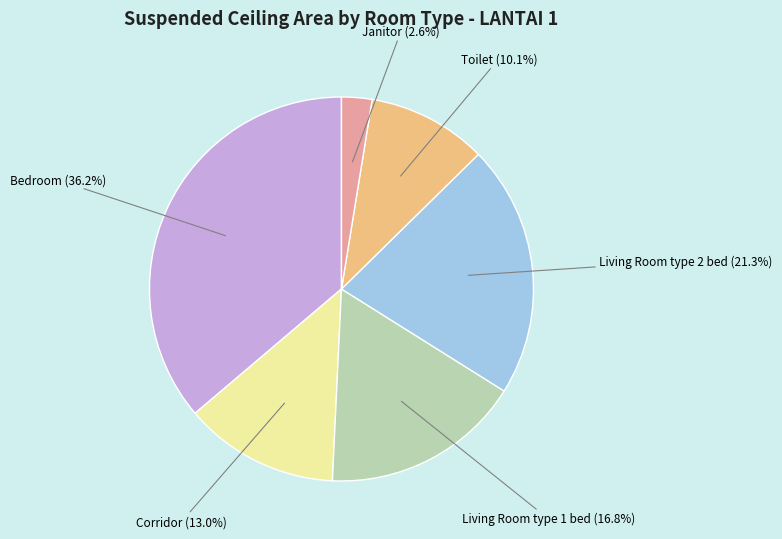

To the nearest percent, what percentage of the pie is Living Room type 2 bed?

21%